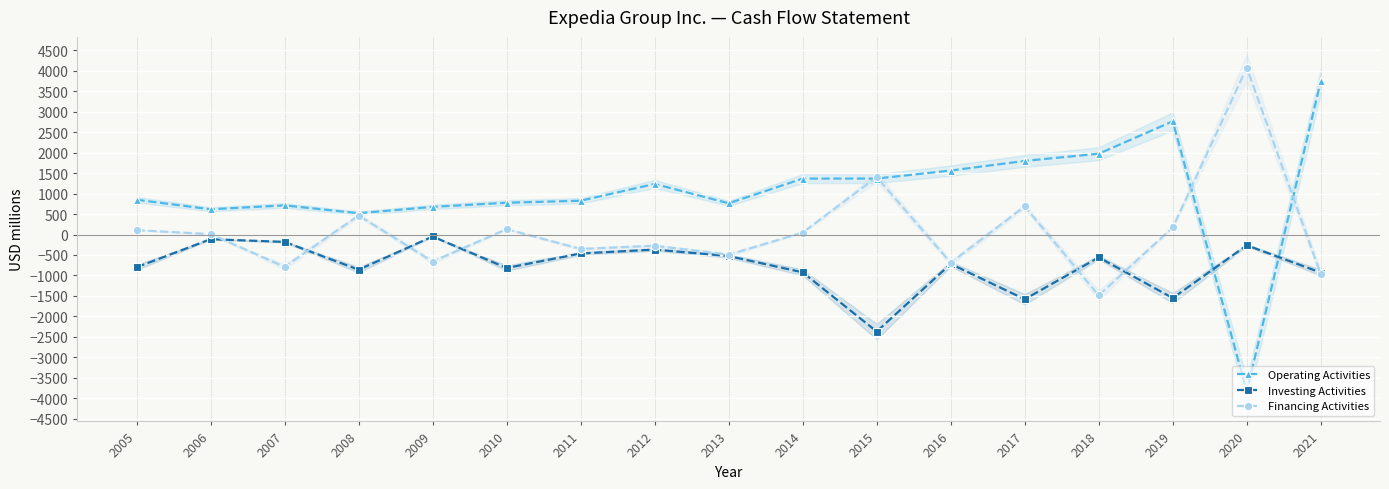

How many values in the Net cash provided by (used in) operating activities series exceed 850?

8